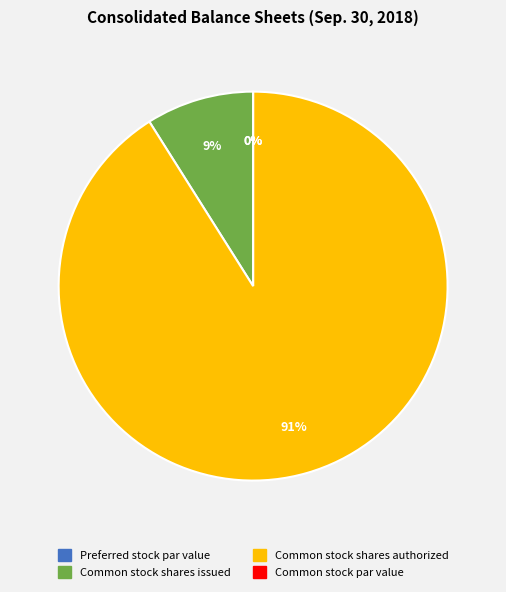

Is there any slice that represents more than half of the pie?

Yes